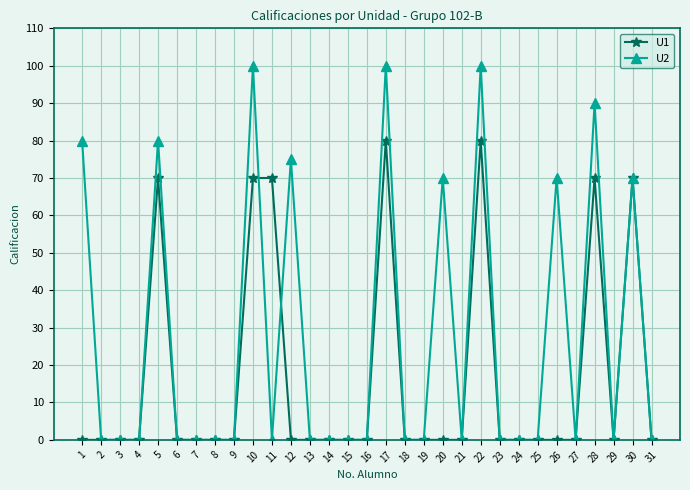

What is the sum of all U1 values?

510